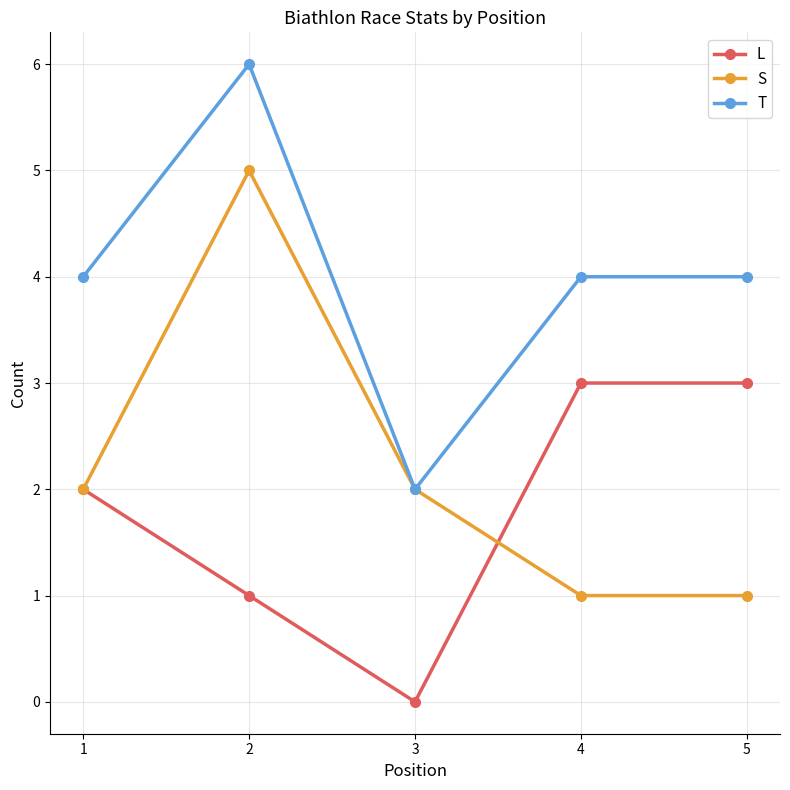

Reading right to left, what are all the values shown in this chart?

L: 3	3	0	1	2
S: 1	1	2	5	2
T: 4	4	2	6	4